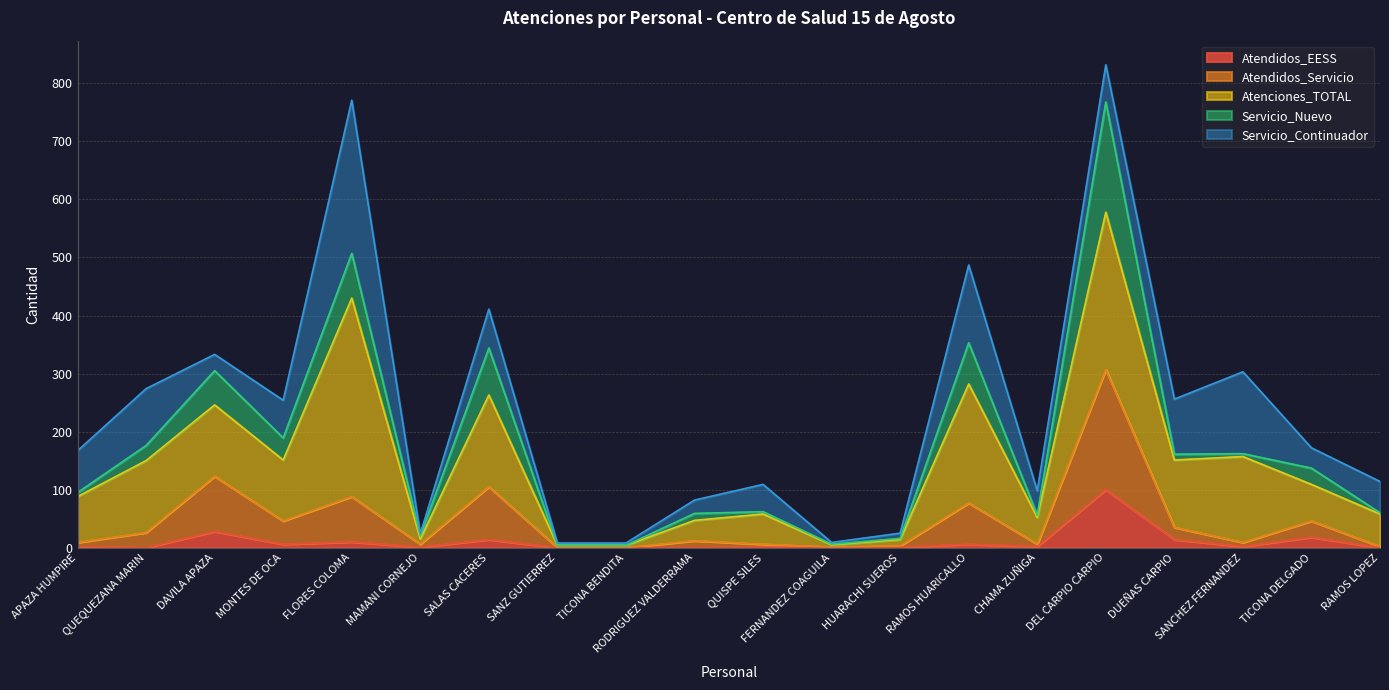

How many interior local peaks does the Atendidos_Servicio series have?

7